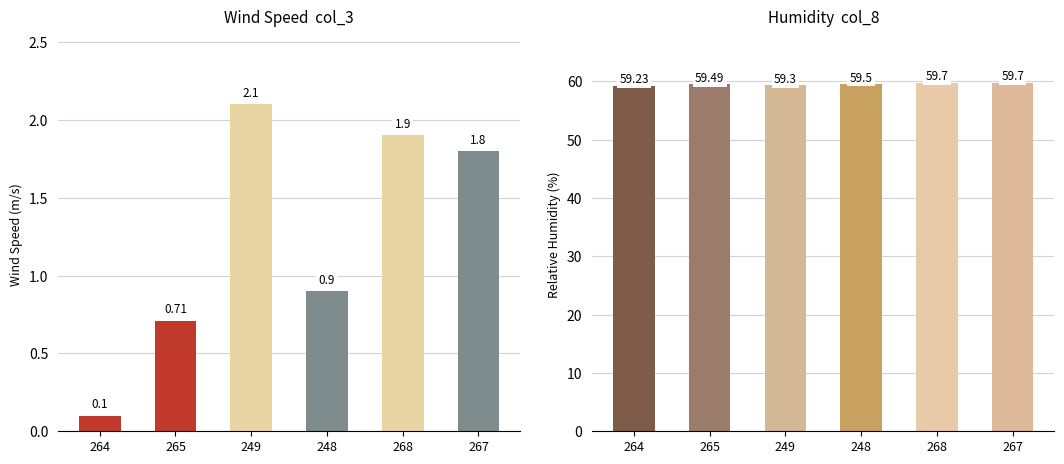

What position from the right is 248?

3